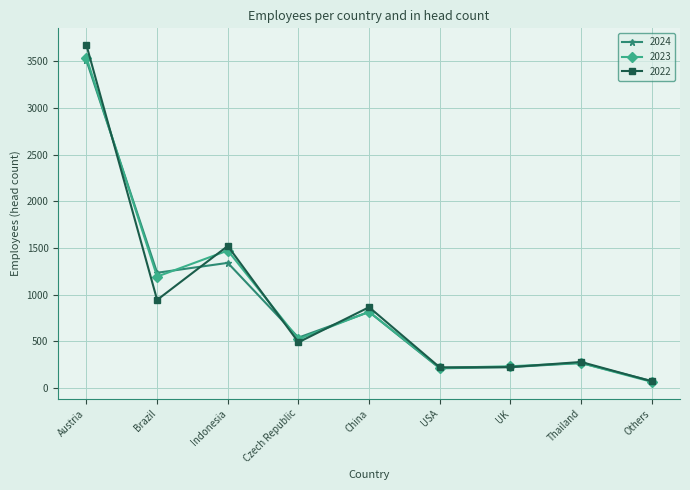

What is the total value across all series at Indonesia?

4339